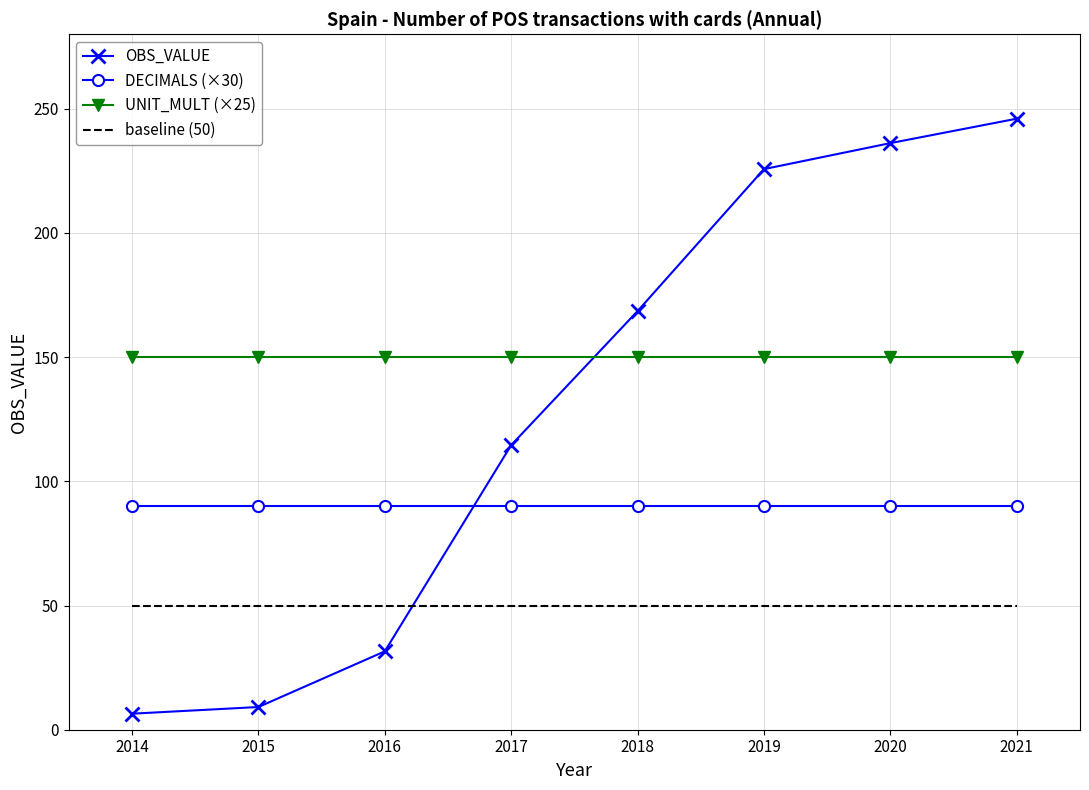

At which category is the sum across all series the highest?

2021